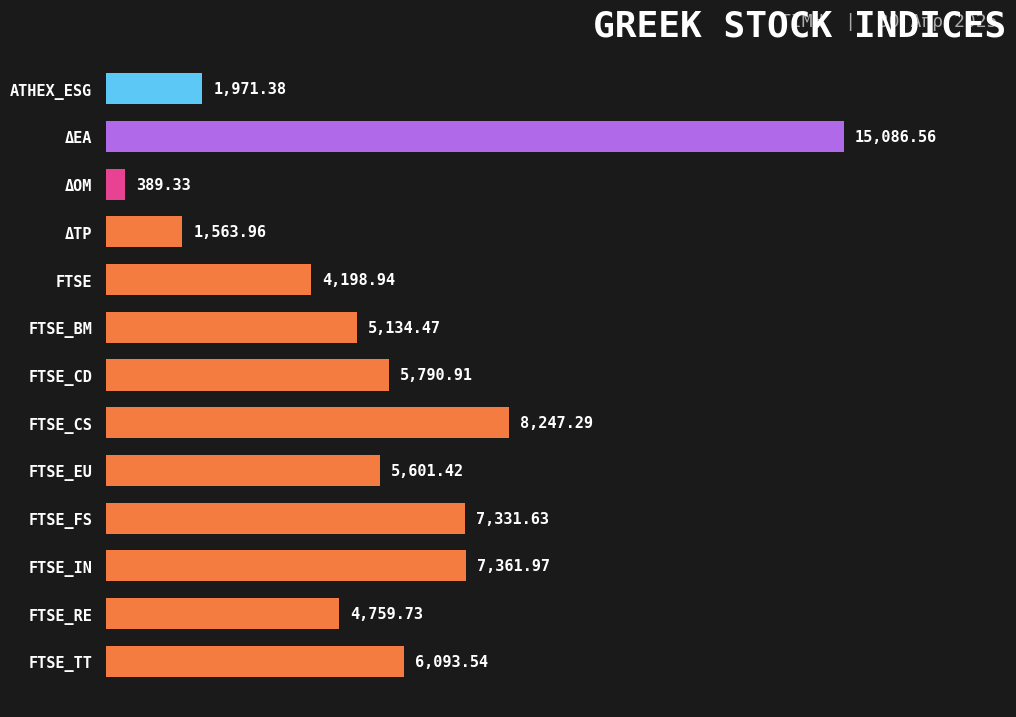

How many values exceed 5601?

7